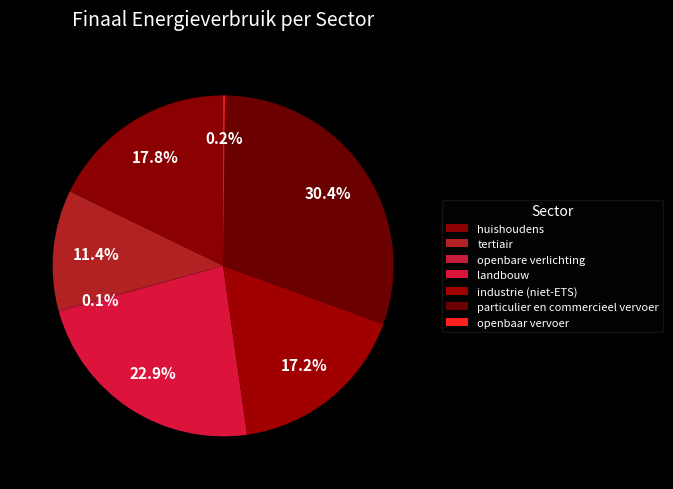

What is the total percentage of huishoudens and industrie (niet-ETS)?

35.0%